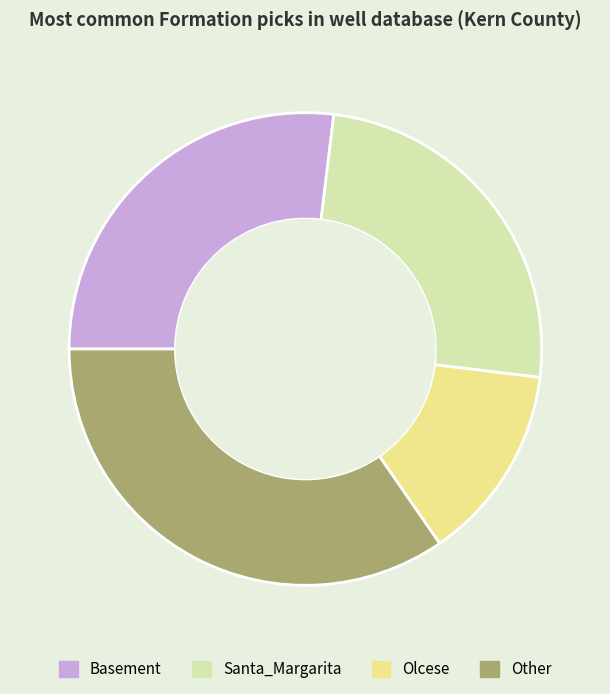

True or false: Other accounts for 46% of the total.

False